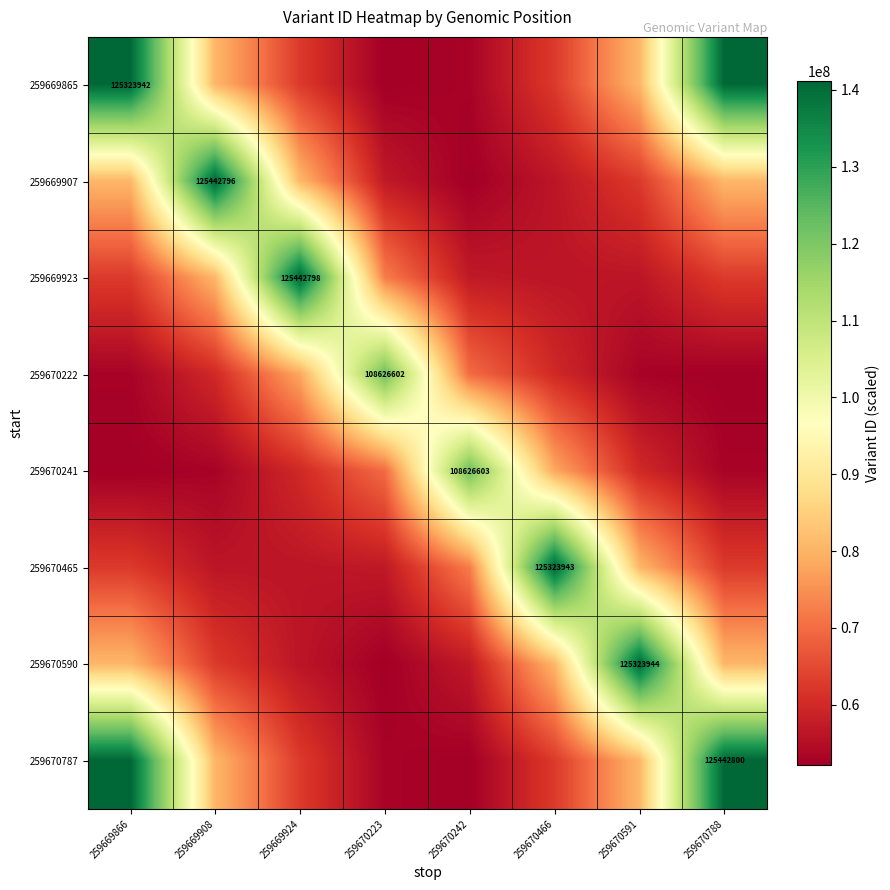

Which series has the largest total across all categories?

259670787